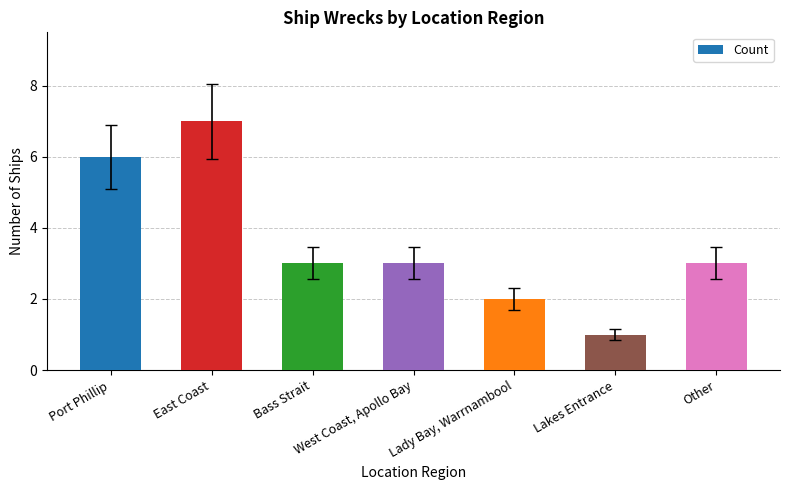

The value at Bass Strait is 4. True or false?

False